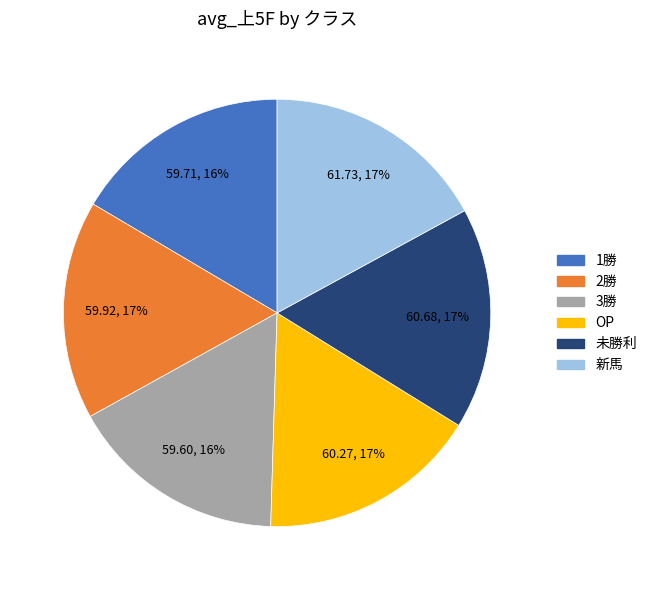

Is the sum of 3勝 and OP greater than half?

No